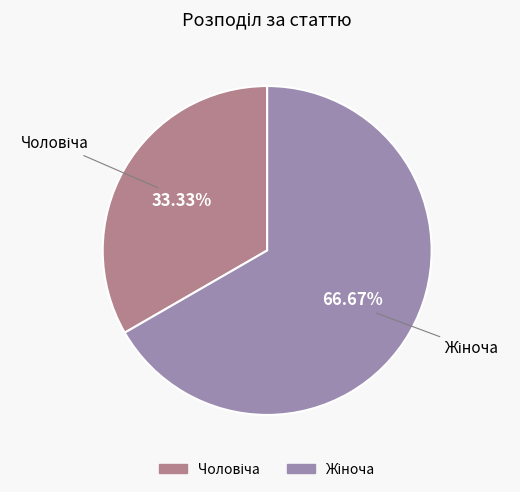

To the nearest percent, what is the average slice percentage?

50%